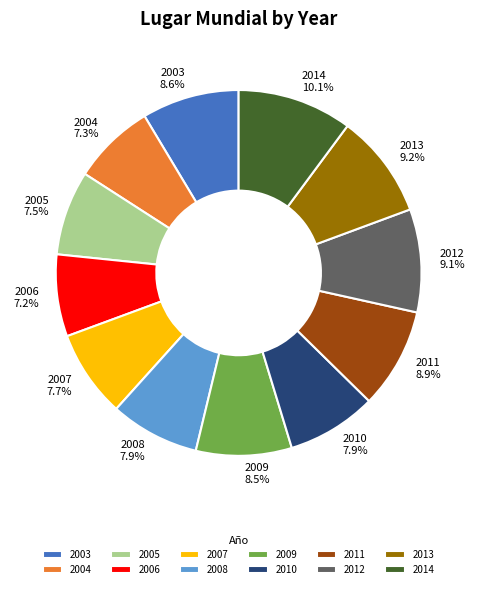

Is it true that 2003 is 9% of the pie?

True